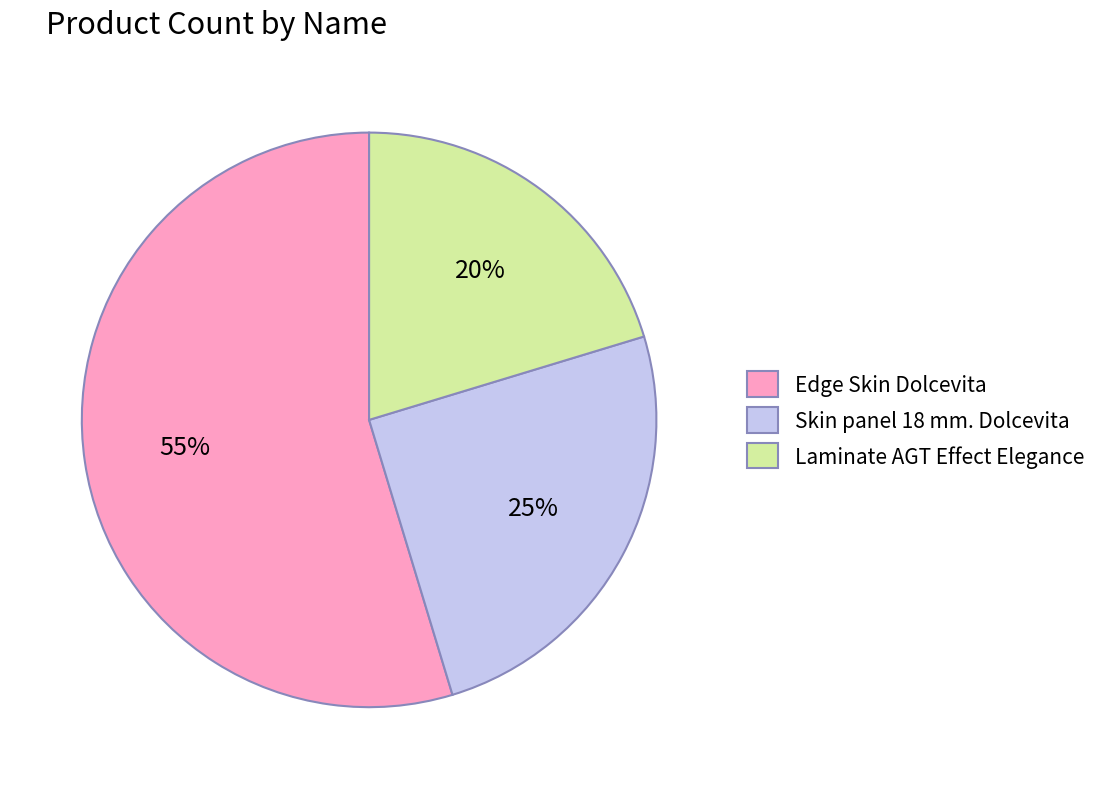

Is it true that Skin panel 18 mm. Dolcevita is 11% of the pie?

False